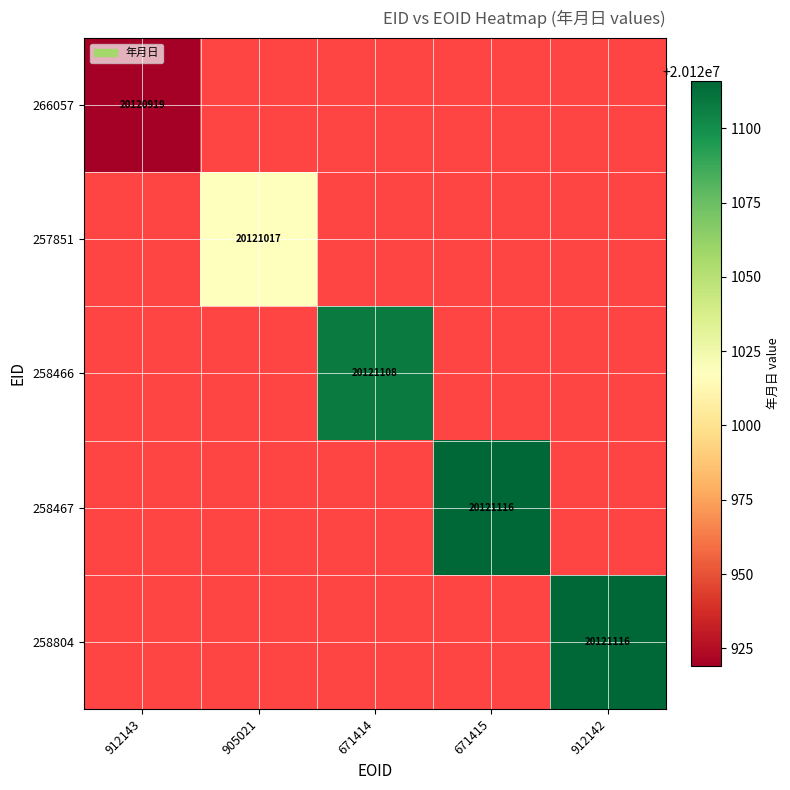

True or false: 258466 has a value of 30060425 at 671414.

False